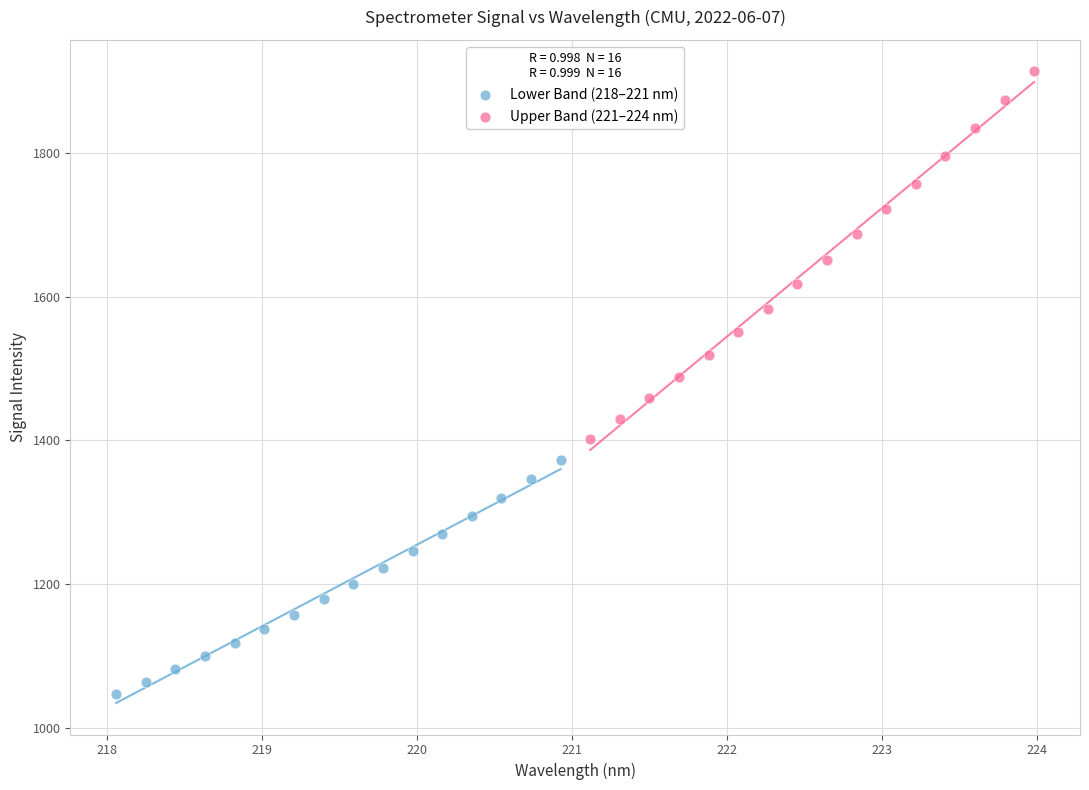

Which series contains the lowest Y value?

Lower Band (218–221 nm)